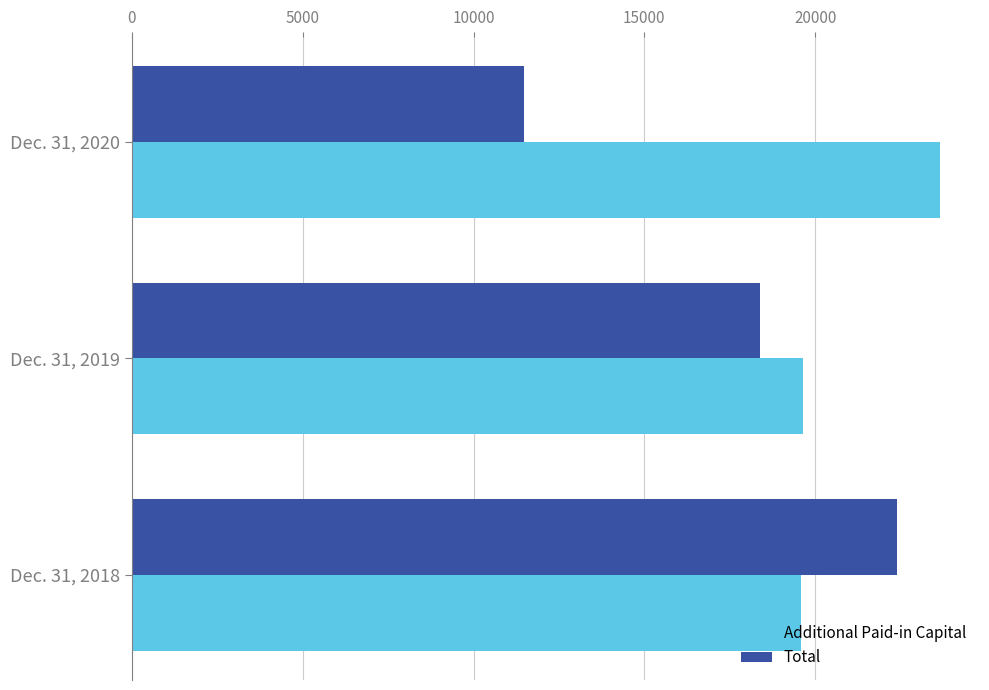

List the labels in order of Additional Paid-in Capital value, largest first.

Dec. 31, 2020, Dec. 31, 2019, Dec. 31, 2018